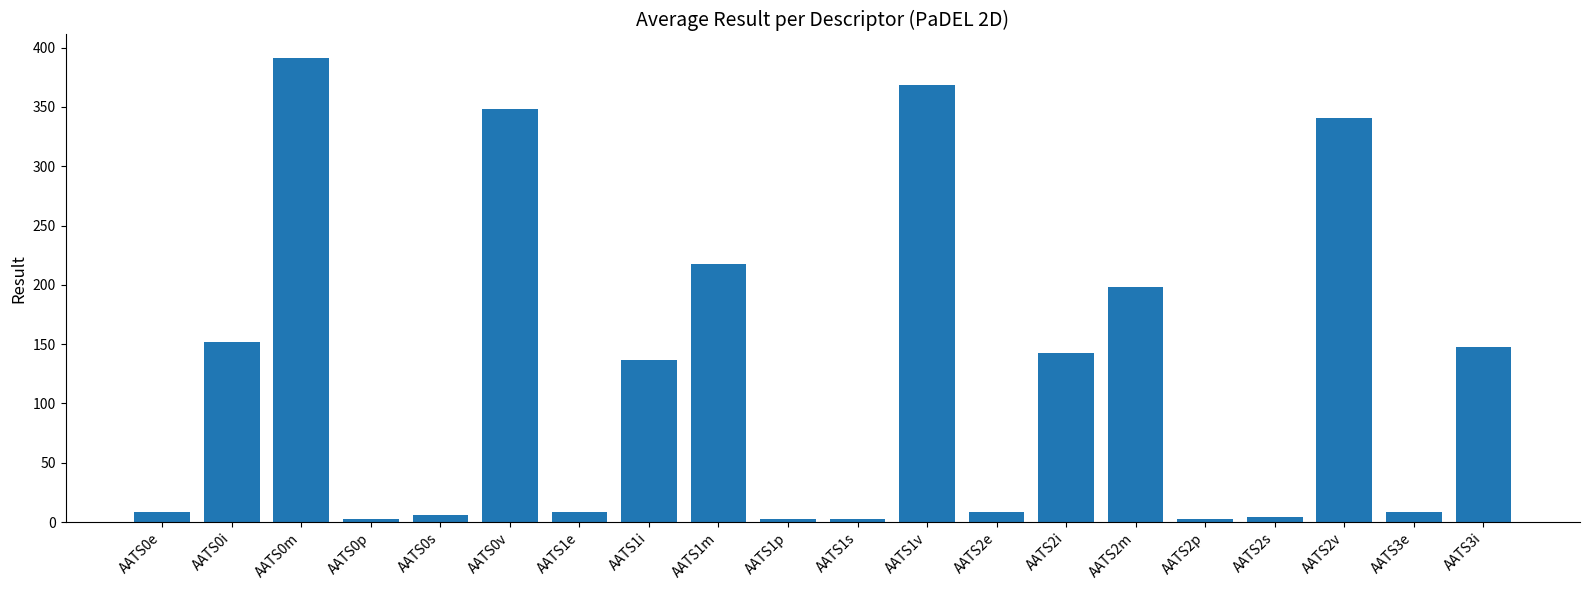

At which category does the chart reach its peak across all series?

AATS0m